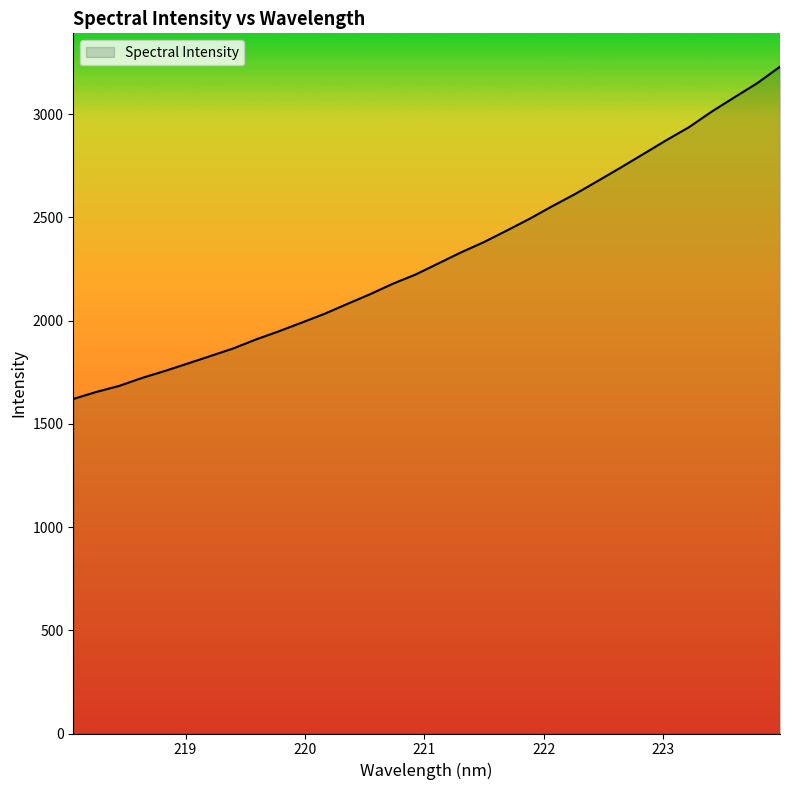

What is the difference between the second highest and minimum values?

1530.0